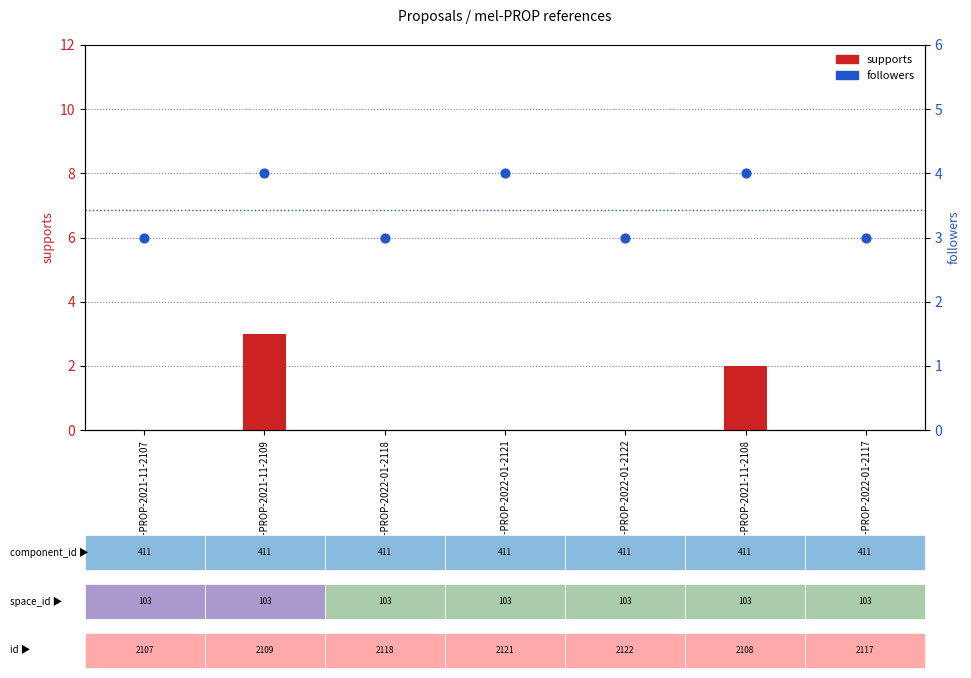

Is the value of supports at mel-PROP-2021-11-2108 greater than the value of followers at mel-PROP-2022-01-2122?

No